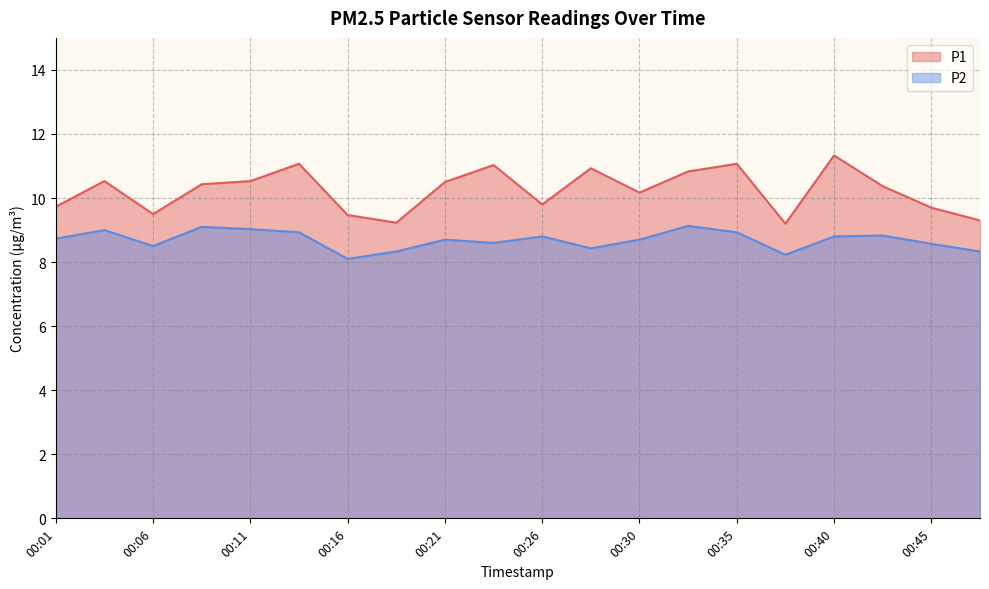

The value of P1 at 00:11 is 15.3. True or false?

False